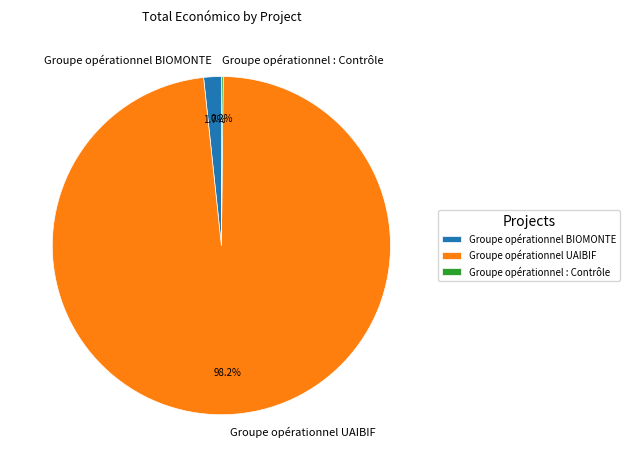

To the nearest percent, what is the average slice percentage?

33%